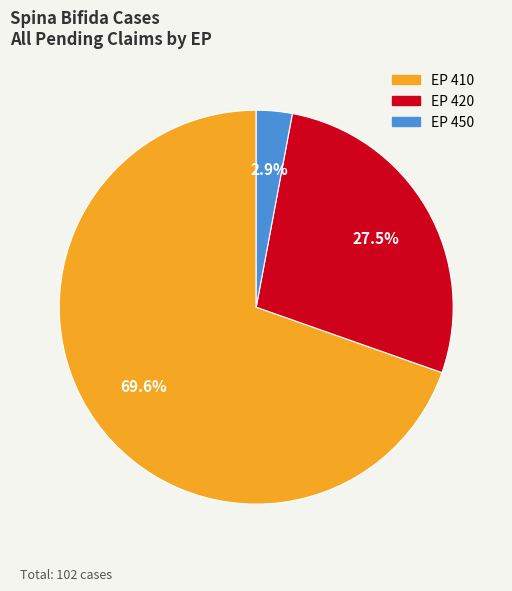

Rank the categories by value from highest to lowest.

EP 410, EP 420, EP 450